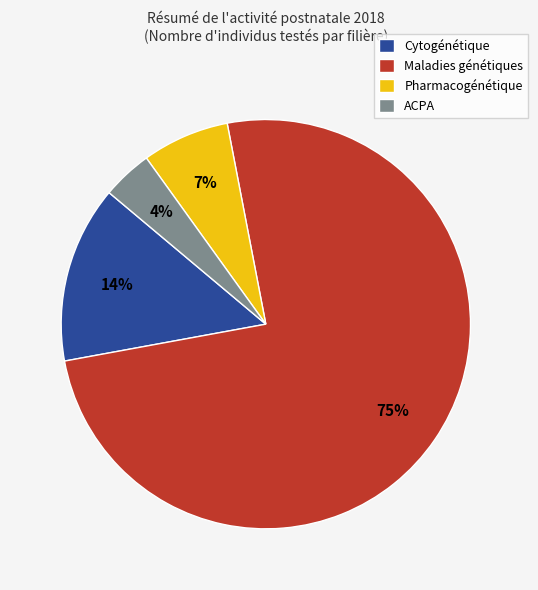

To the nearest percent, what is the difference between the ACPA and Maladies génétiques slice percentages?

71%